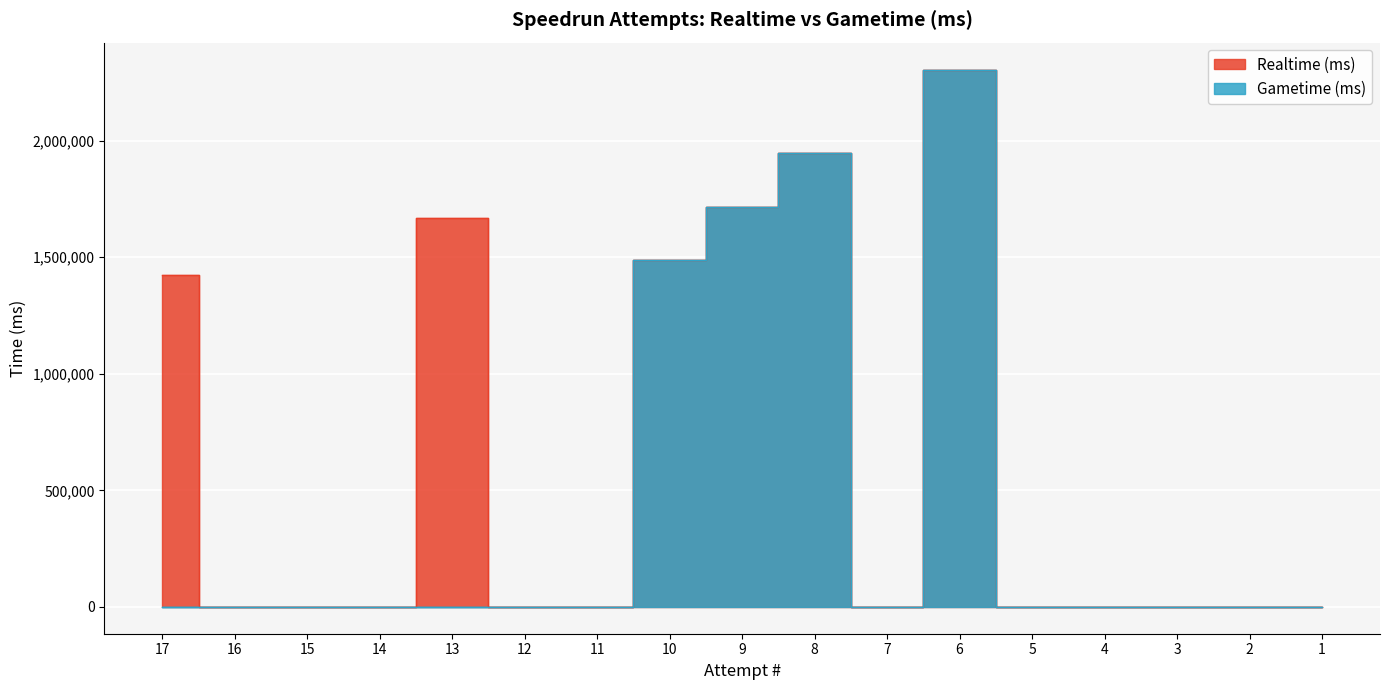

Reading left to right, list all the values displayed in this chart.

Realtime (ms): 17=1423863	16=0	15=0	14=0	13=1669534	12=0	11=0	10=1489904	9=1715105	8=1949074	7=0	6=2305538	5=0	4=0	3=0	2=0	1=0
Gametime (ms): 17=0	16=0	15=0	14=0	13=0	12=0	11=0	10=1489904	9=1715105	8=1949074	7=0	6=2305538	5=0	4=0	3=0	2=0	1=0